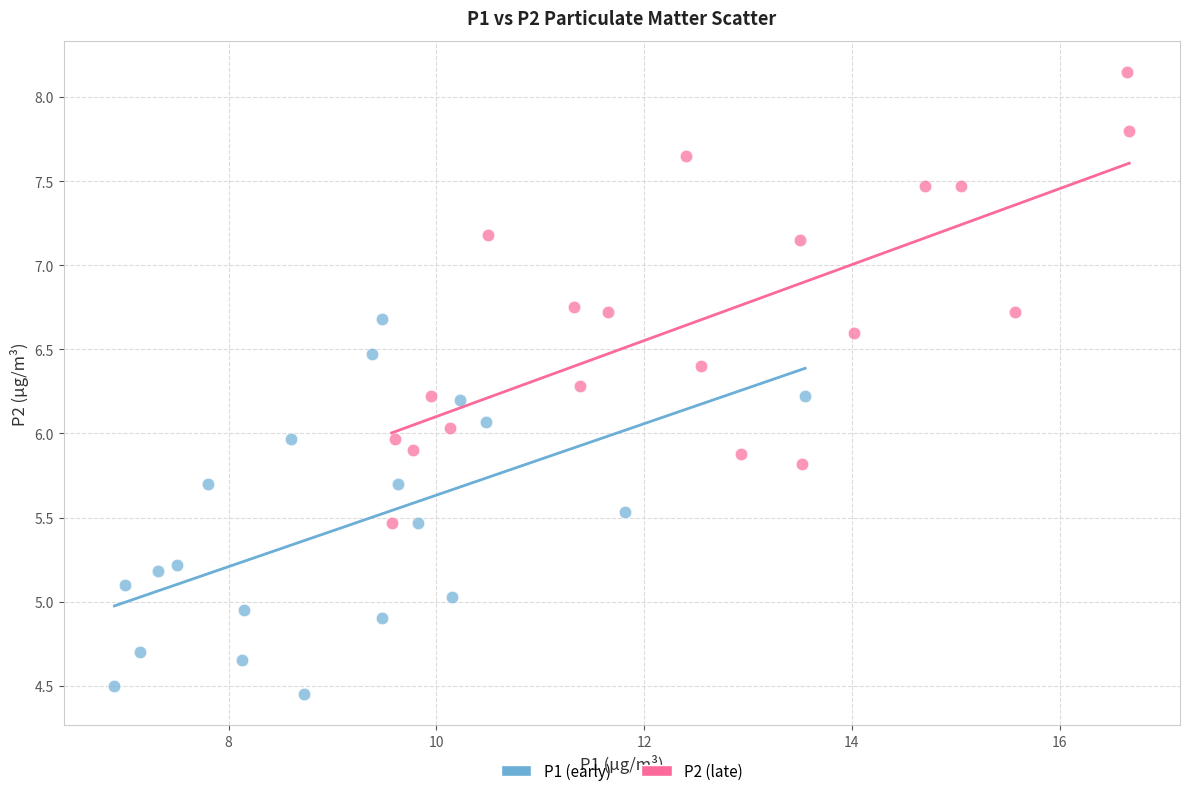

Which series contains the highest Y value?

P2 (late)